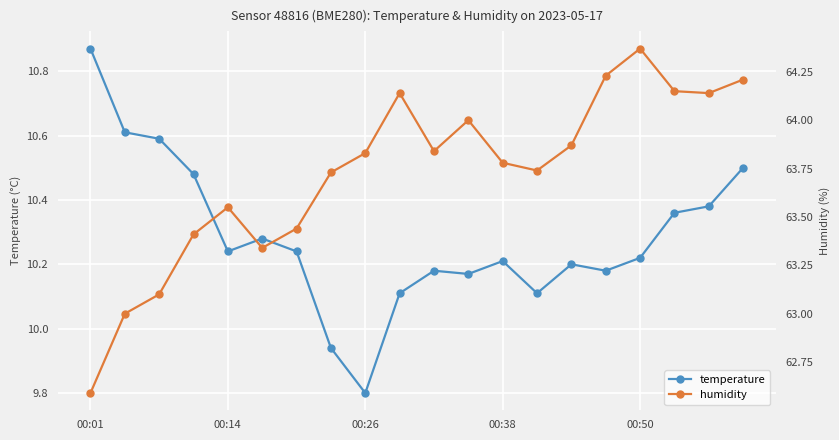

True or false: temperature and humidity cross at least once.

False